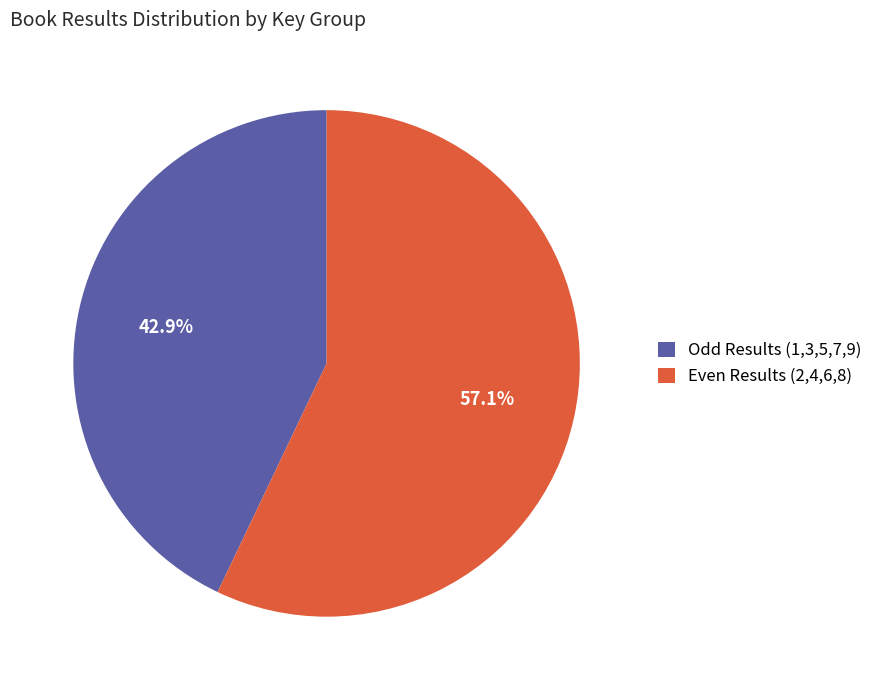

Is there a majority slice in this chart?

Yes